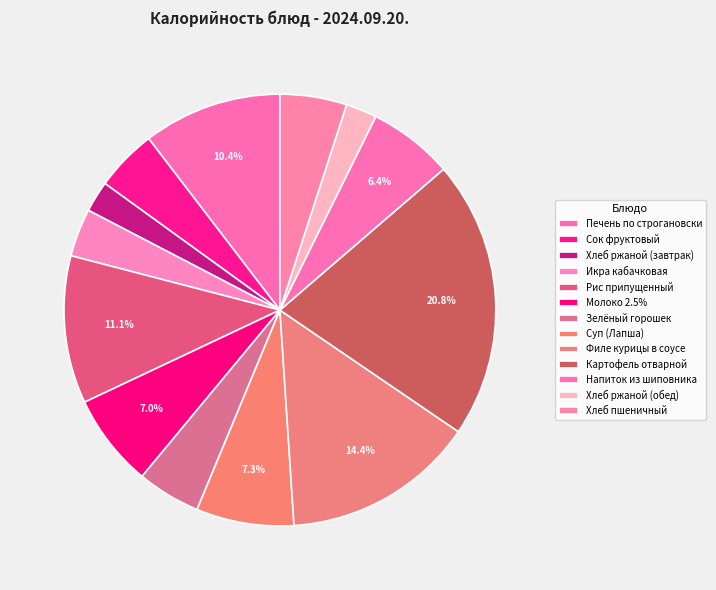

Is there a majority slice in this chart?

No